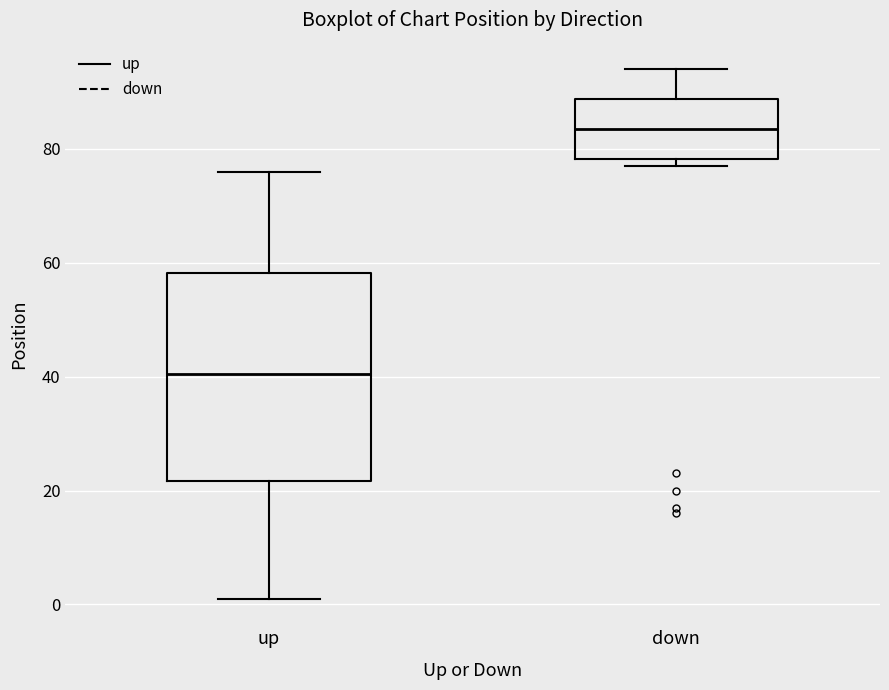

Comparing the boxes themselves (not the whiskers), which one is the tallest?

up